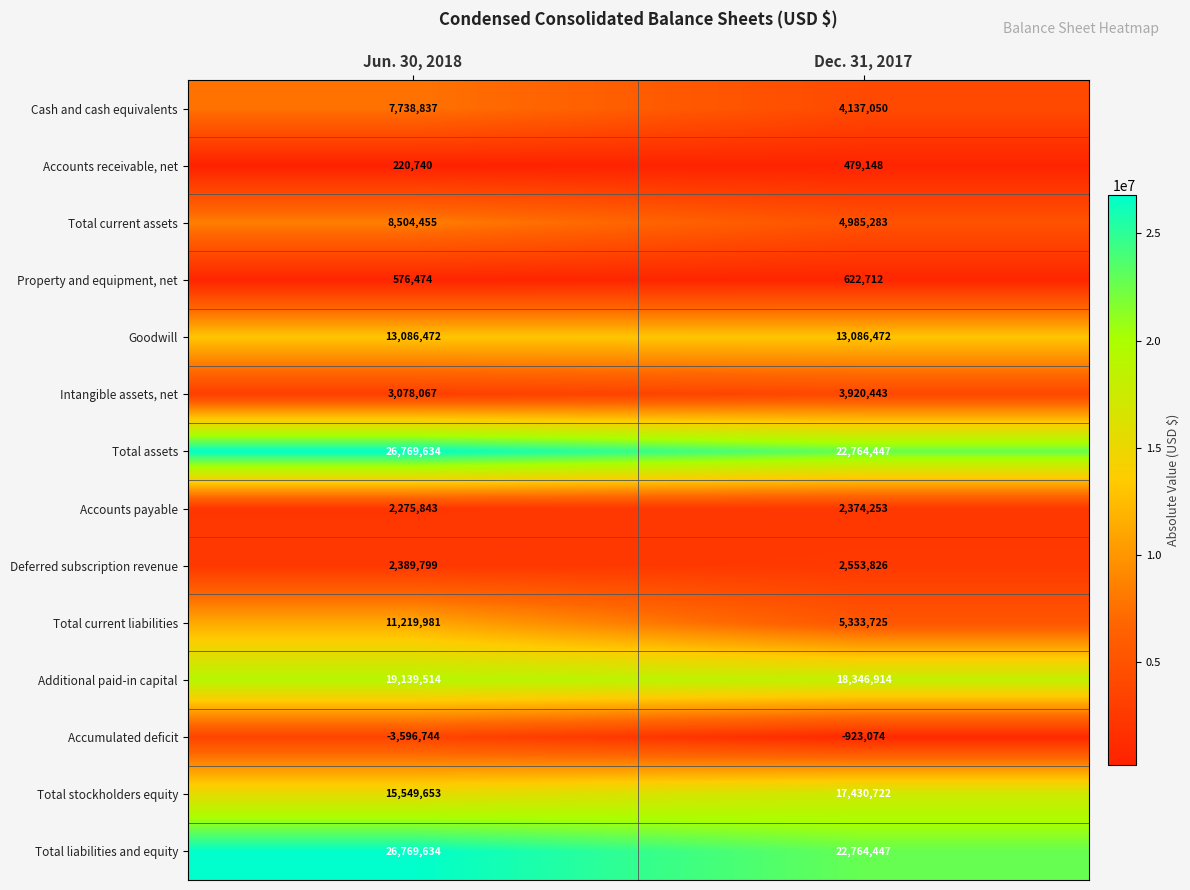

What is the difference between the highest and lowest values at Jun. 30, 2018?

30366378